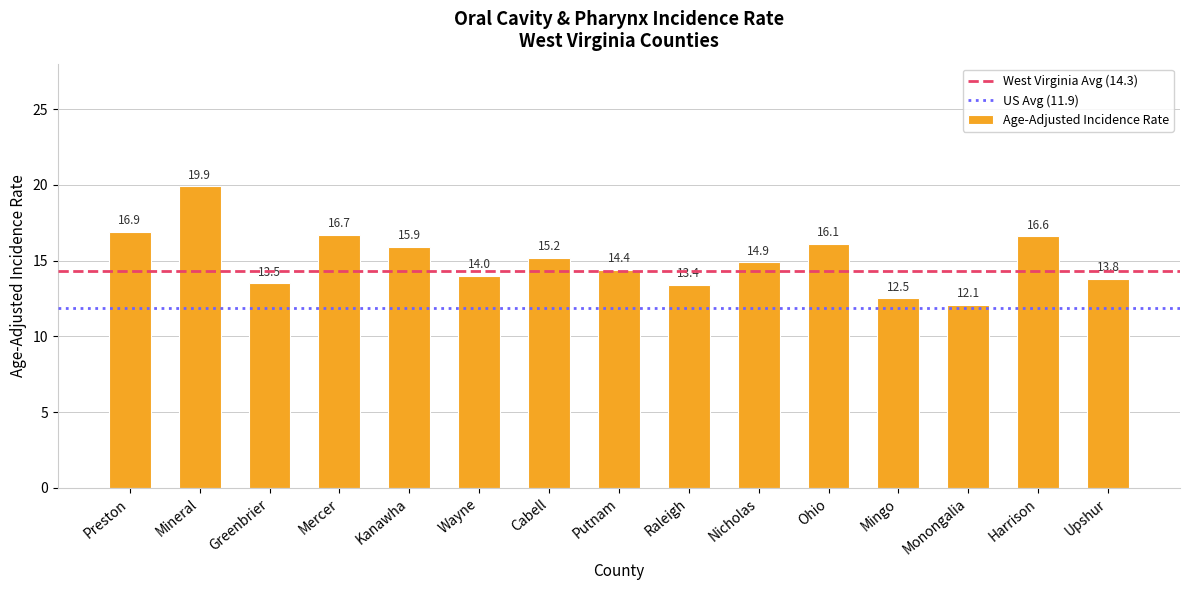

At which label does the data first exceed 14?

Preston